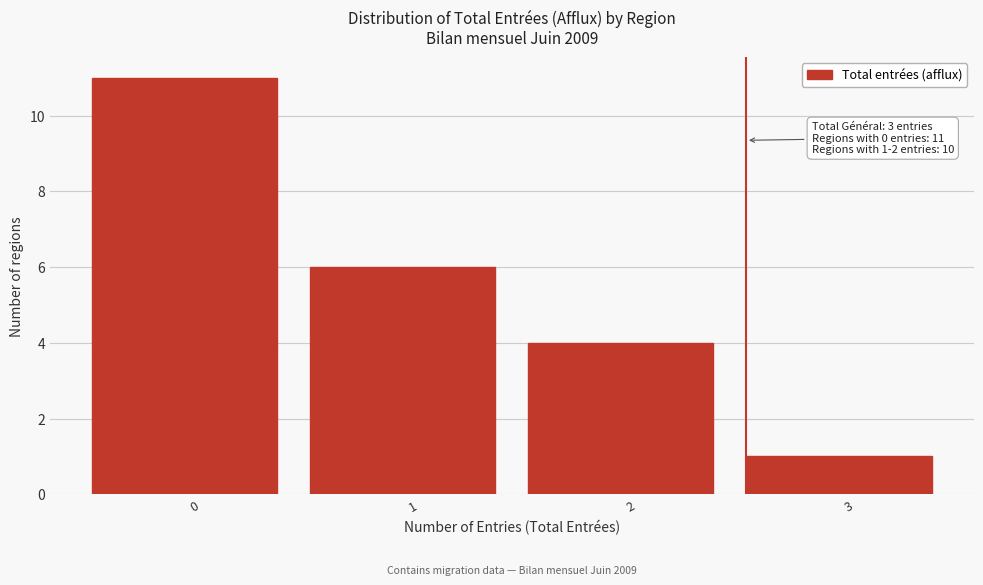

Reading left to right, transcribe all the data shown in this chart.

0=11	1=6	2=4	3=1